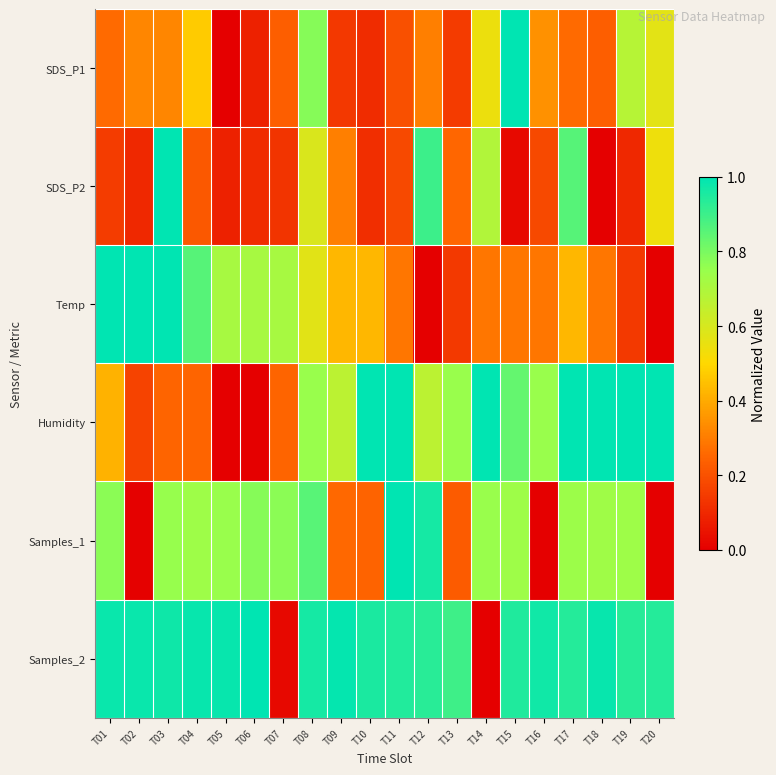

What is the total value across all series at T09?

2.8